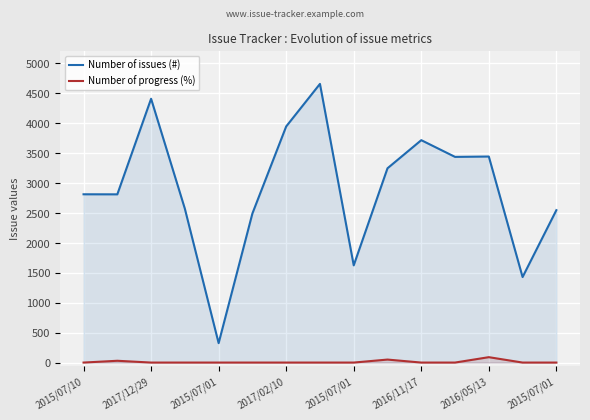

True or false: Number of issues (#) and Number of progress (%) cross at least once.

False